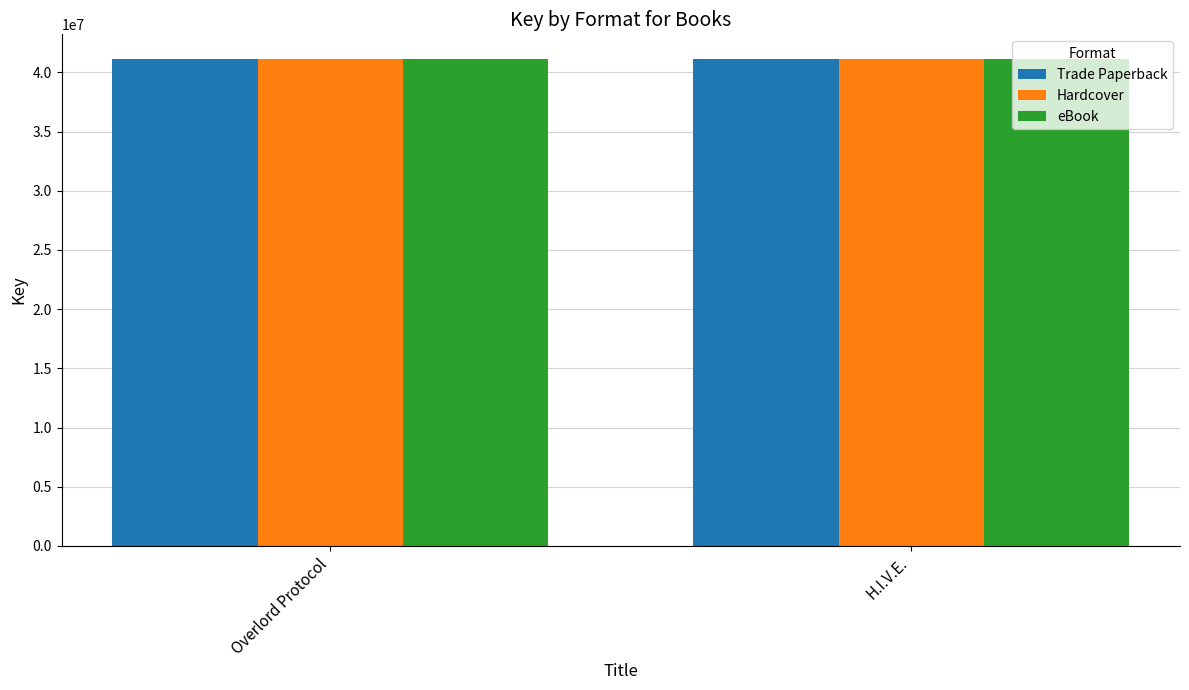

What is the sum of the Hardcover values at H.I.V.E. and Overlord Protocol?

82325474